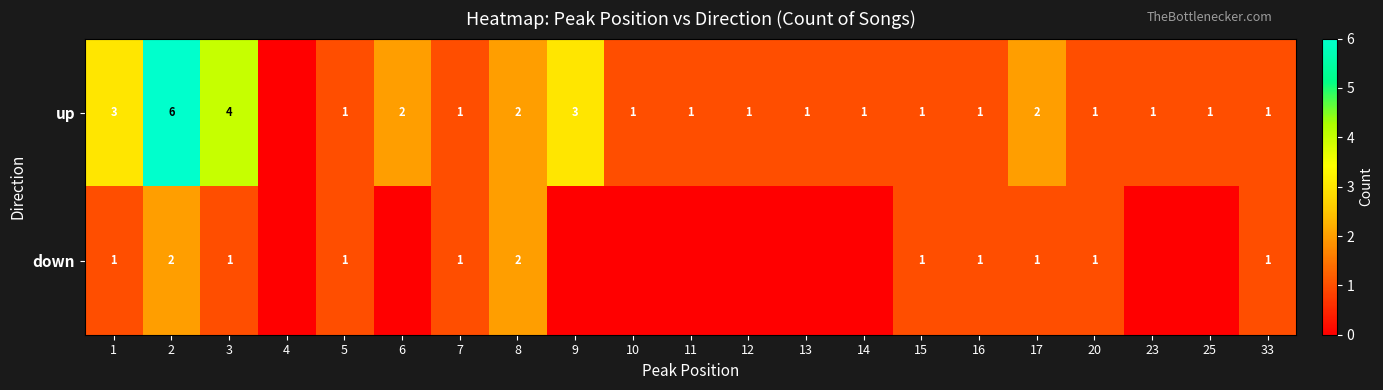

Between 3 and 5, which series saw the biggest shift?

up